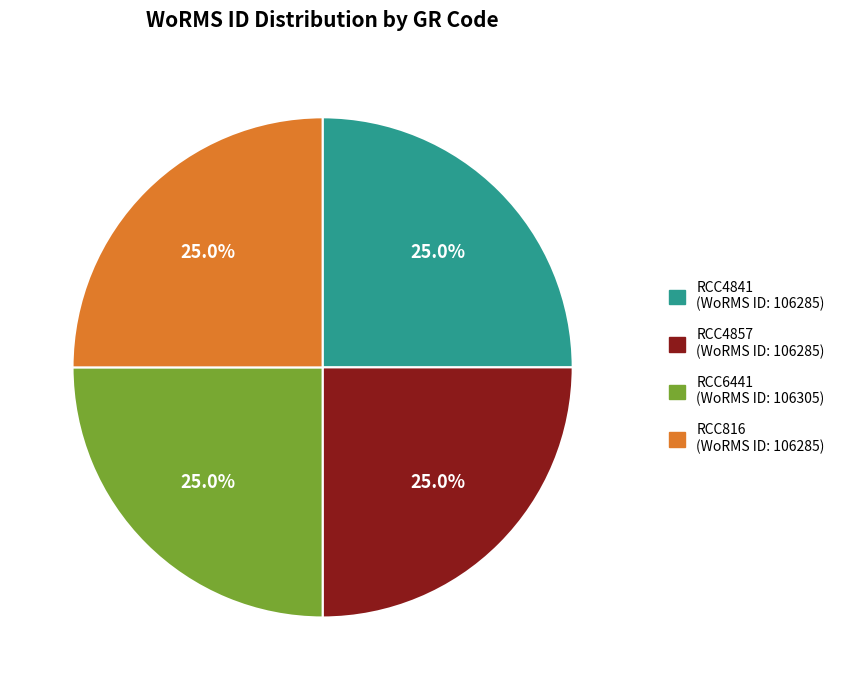

Is RCC816 the majority of the pie?

No